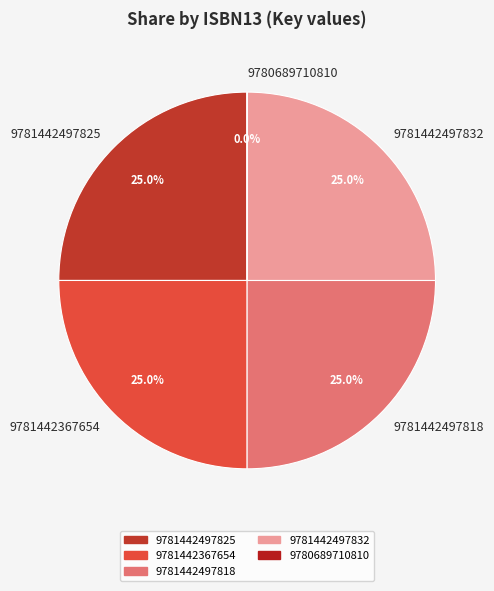

The 9781442497818 slice represents 25% of the pie. True or false?

True